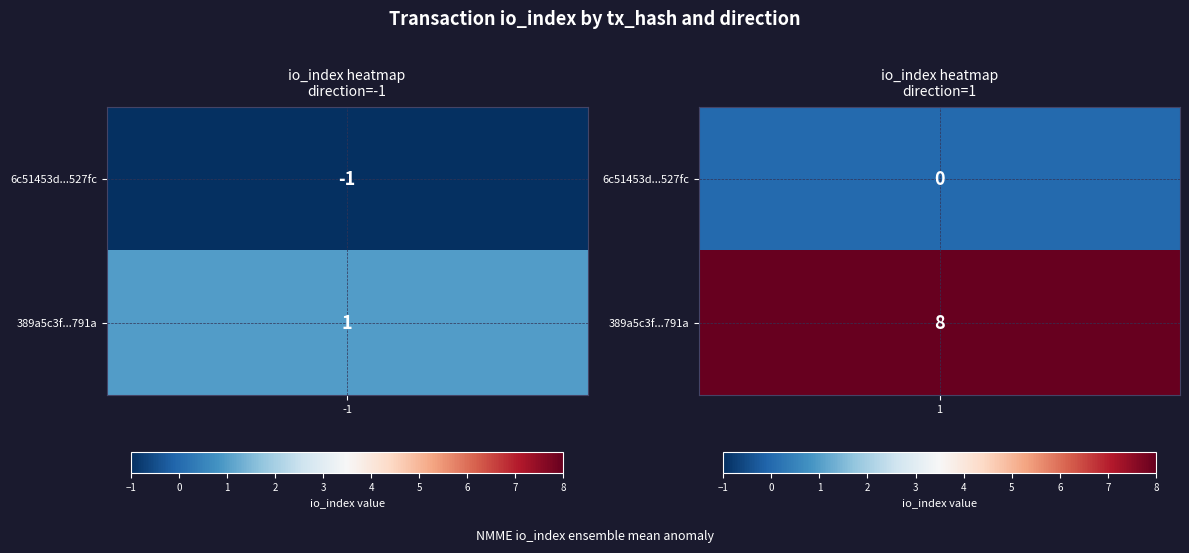

Is the value of 389a5c3fa051bf92cec6efda7447afc044f1791 at 0 greater than the value of 6c51453d3c55dcf1f11689d9938313718d527fc at 0?

Yes